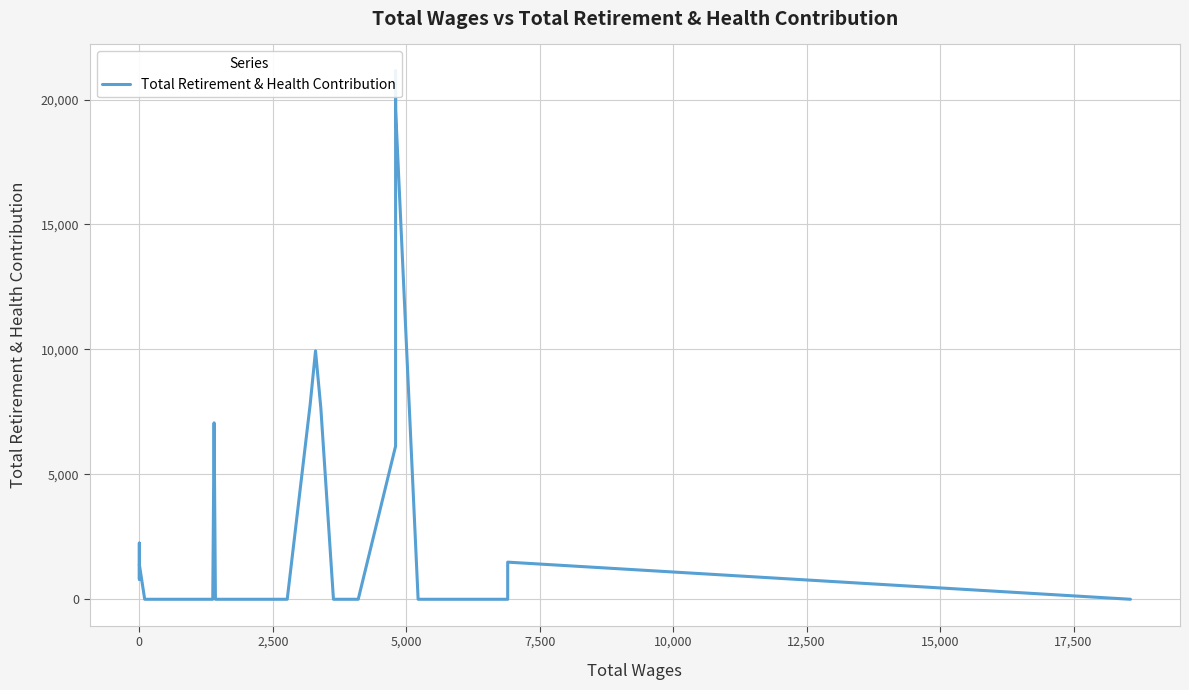

Is this an area chart (filled region under the line)?

No